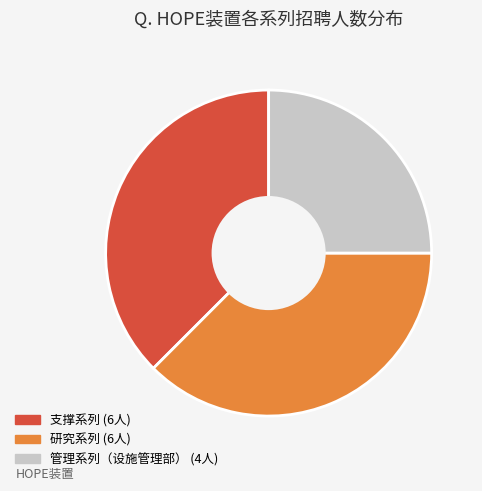

How many segments does this pie chart have?

3